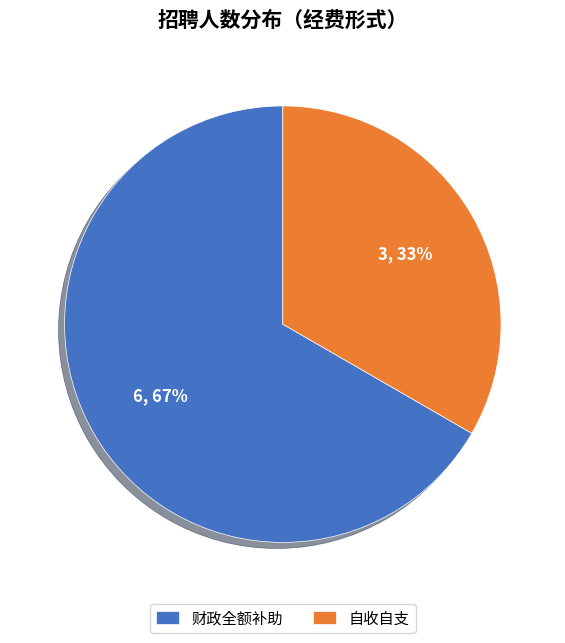

To the nearest percent, what portion does 自收自支 represent?

33%